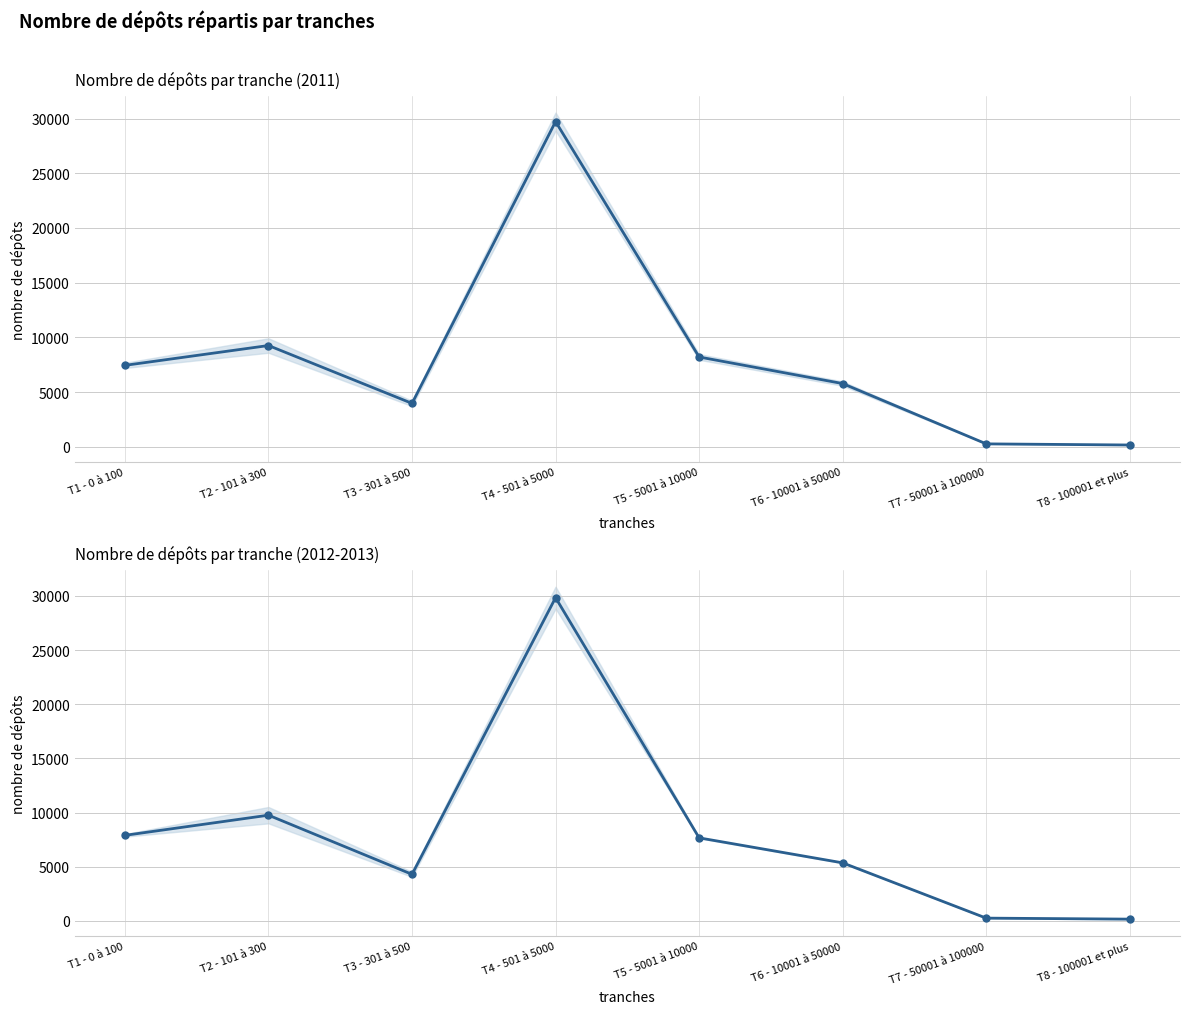

How many lines are shown in the chart?

1